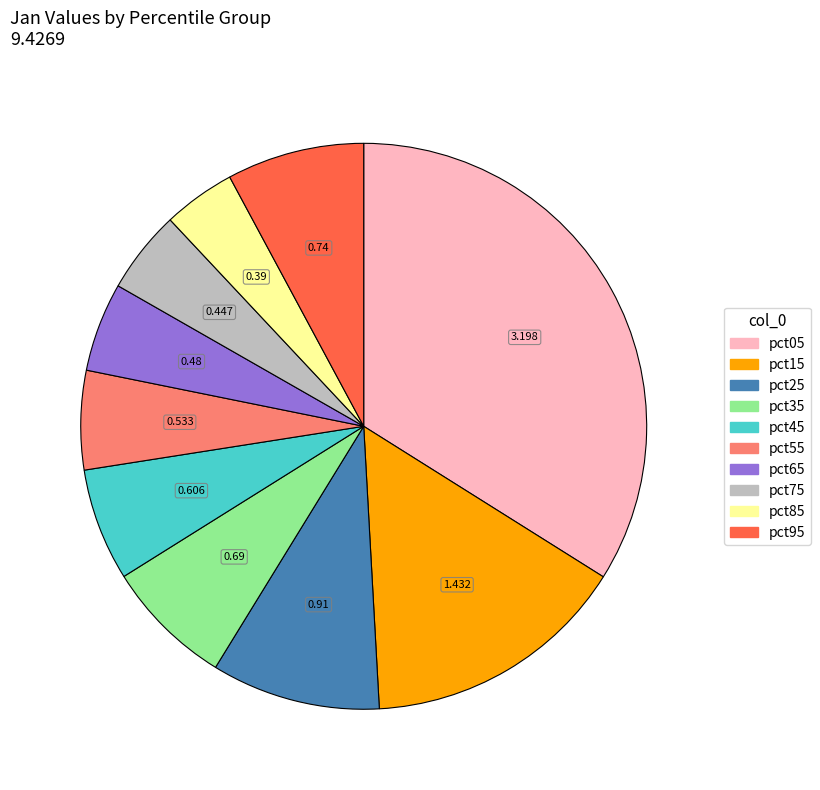

Is there a majority slice in this chart?

No